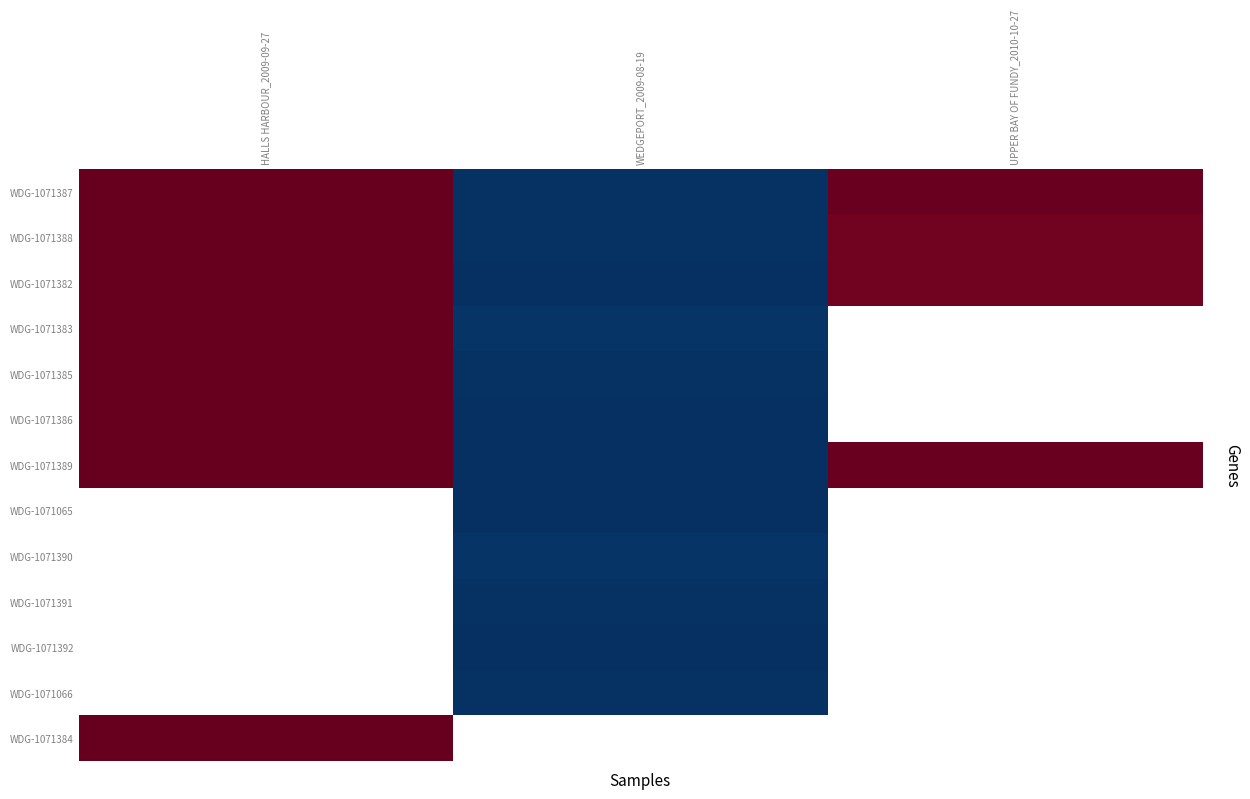

Rank the series by their average value, from lowest to highest.

WDG-1071382, WDG-1071383, WDG-1071385, WDG-1071386, WDG-1071389, WDG-1071065, WDG-1071390, WDG-1071391, WDG-1071392, WDG-1071066, WDG-1071384, WDG-1071388, WDG-1071387